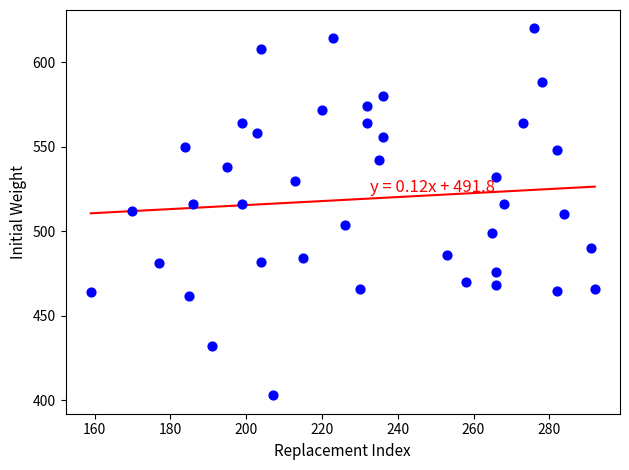

What is the range of Y values (max minus min)?

217